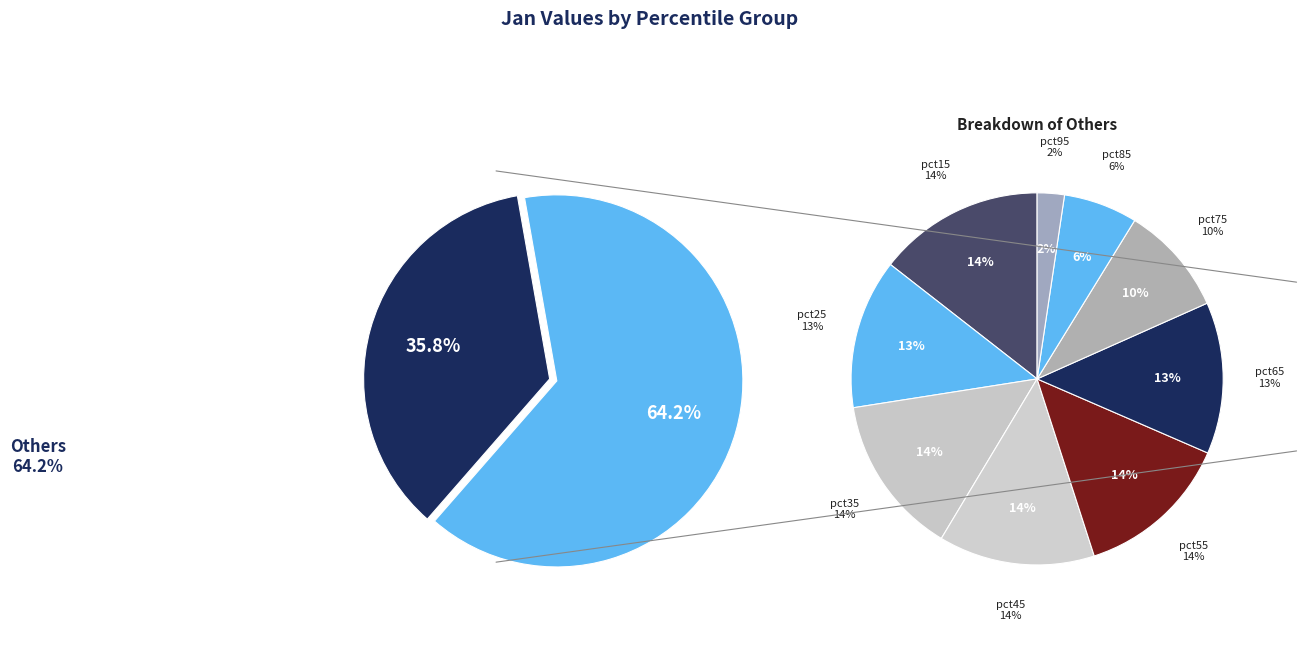

True or false: pct45 accounts for 9% of the total.

True